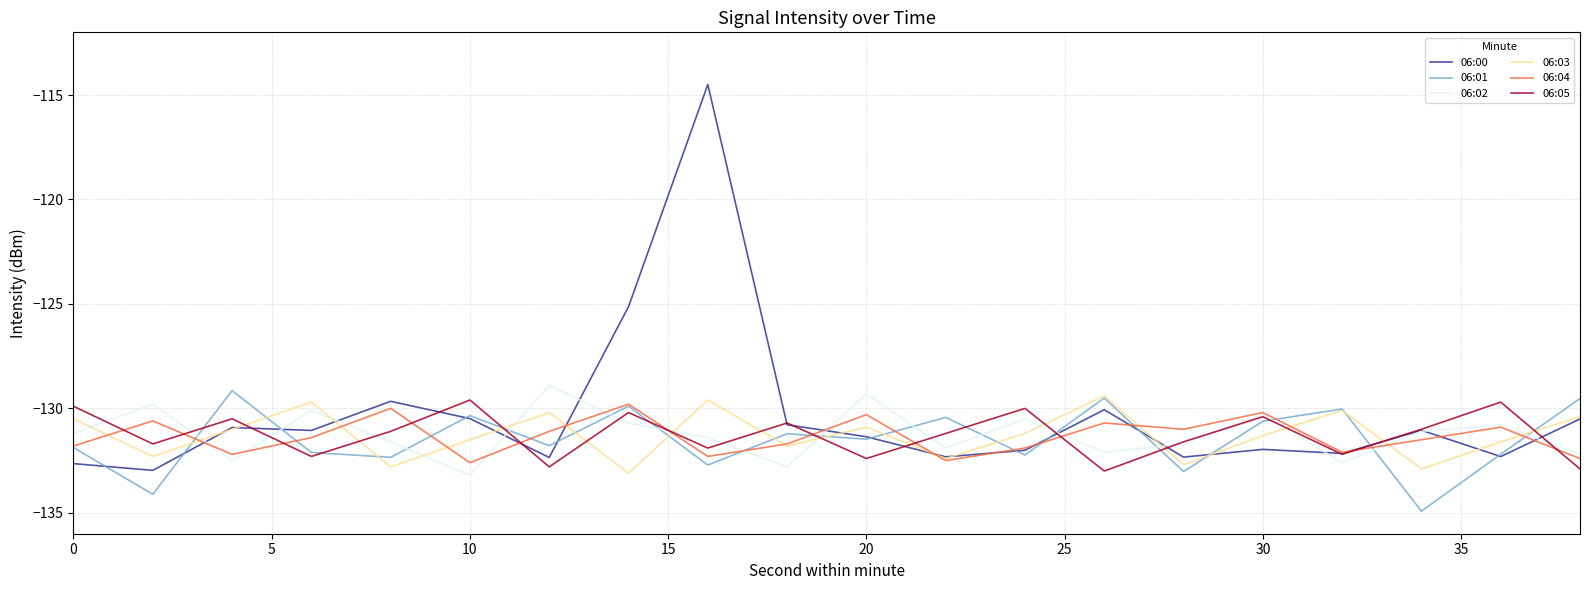

True or false: 06:05 and 06:03 cross at least once.

True